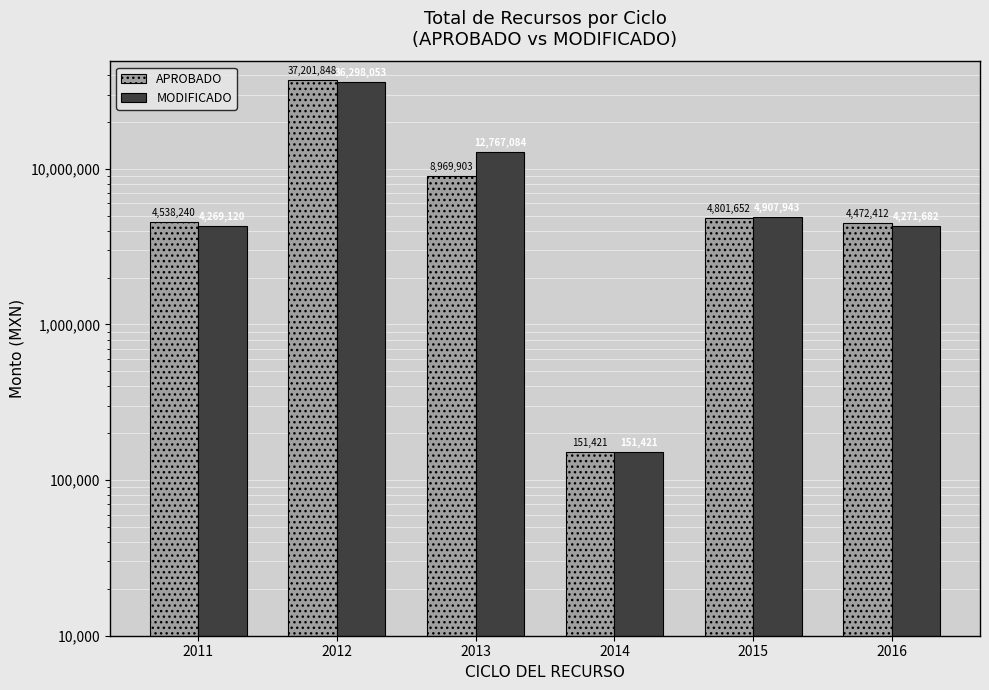

List the labels in order of MODIFICADO value, largest first.

2012, 2013, 2015, 2016, 2011, 2014